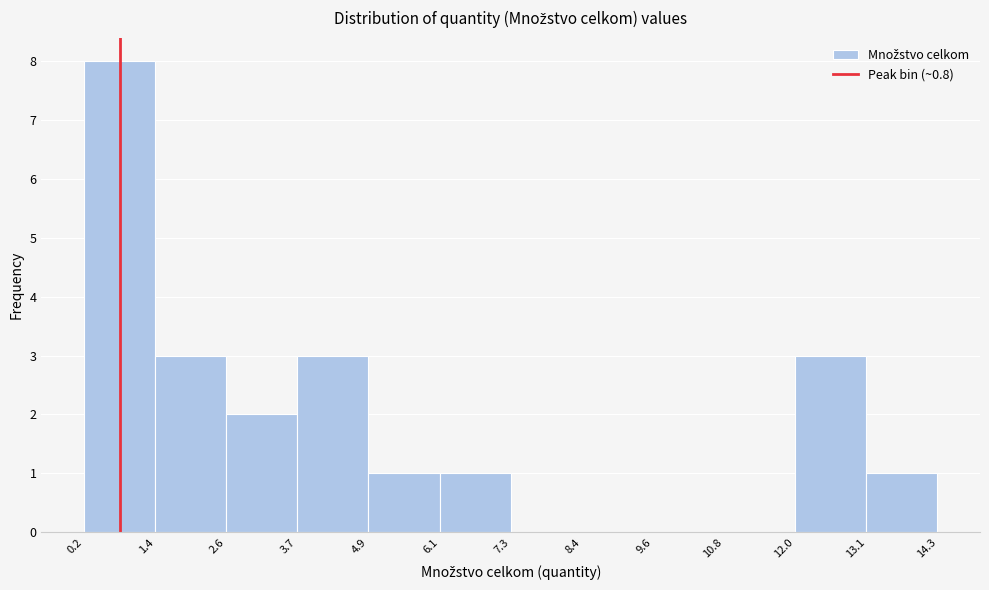

What is the height of the bar covering 13.1 to 14.3 on the x-axis? The values are not printed on the chart, so give them approximately, as read against the axis.

1